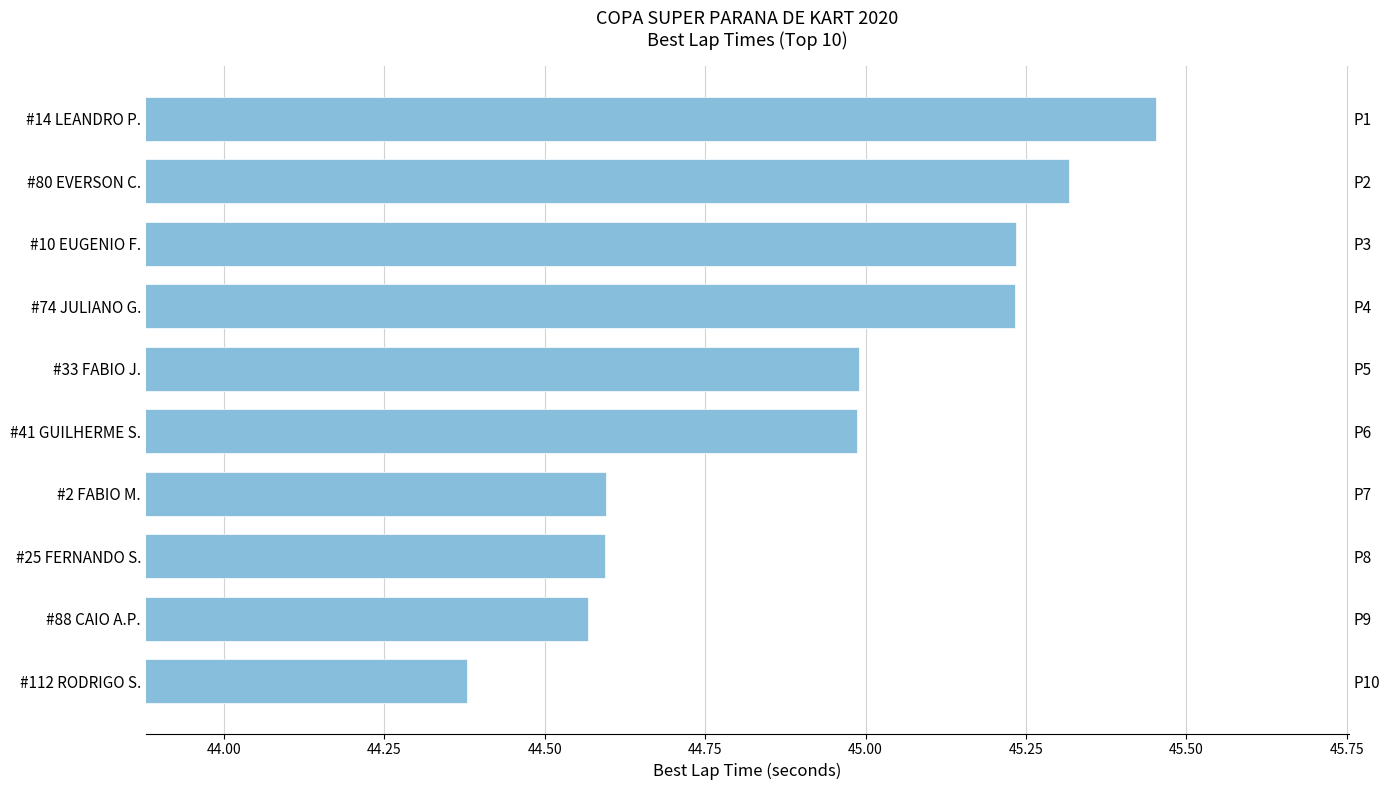

Between #33 FABIO J. and #2 FABIO M., which is larger?

#33 FABIO J.